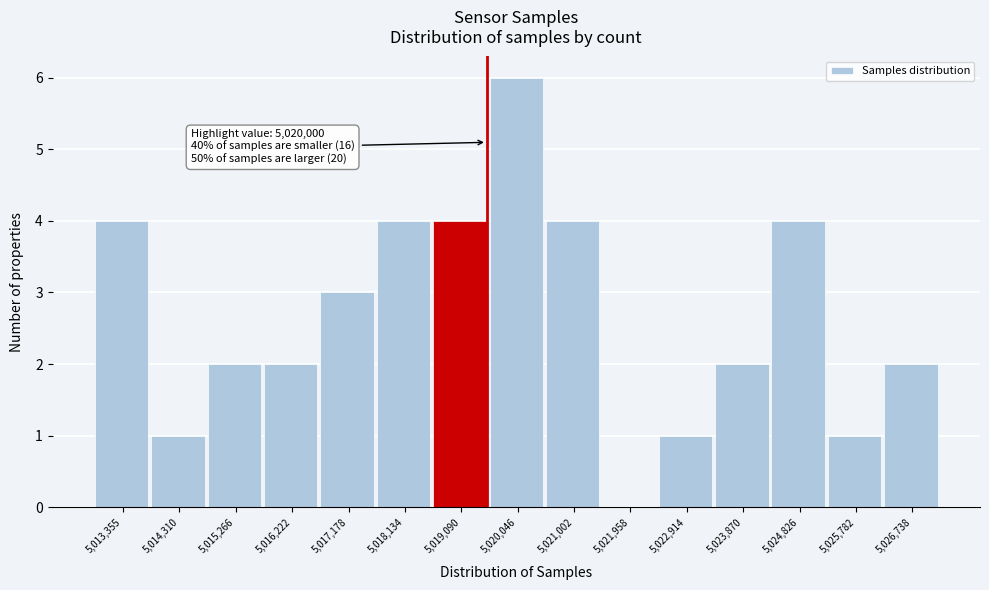

Reading right to left, extract all data points from this chart.

5,026,738=2	5,025,782=1	5,024,826=4	5,023,870=2	5,022,914=1	5,021,958=0	5,021,002=4	5,020,046=6	5,019,090=4	5,018,134=4	5,017,178=3	5,016,222=2	5,015,266=2	5,014,310=1	5,013,355=4